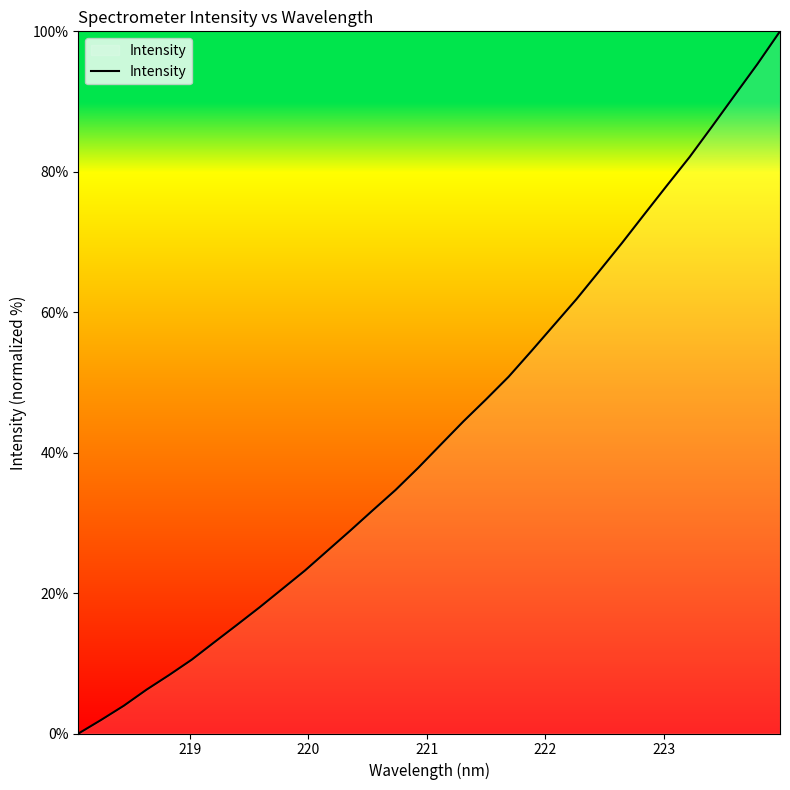

What is the maximum value shown in the chart?

100.0